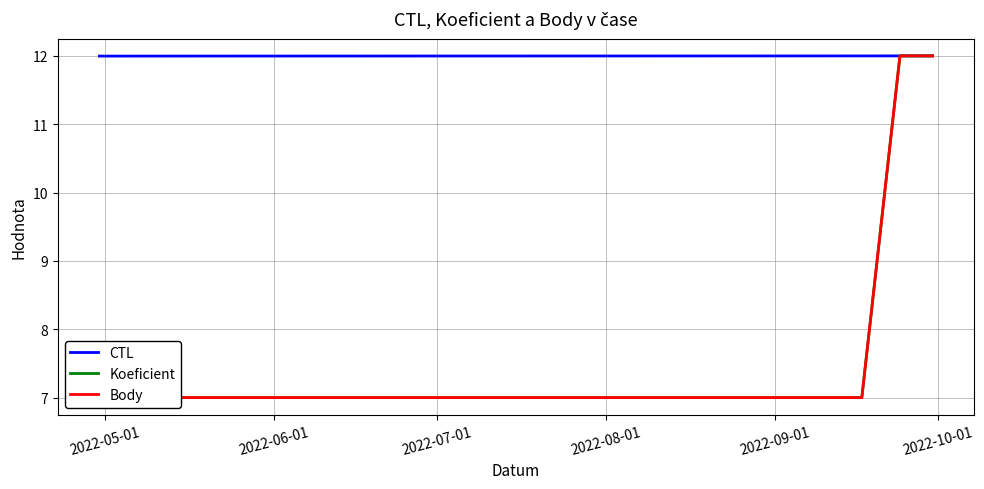

What is the lowest value of the Body series?

7.0